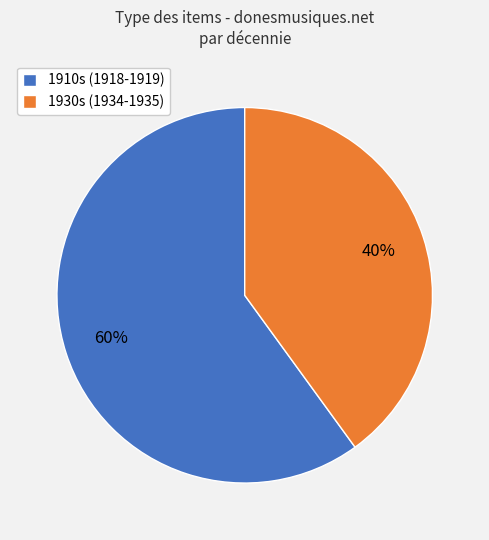

Count the number of slices in the pie.

2